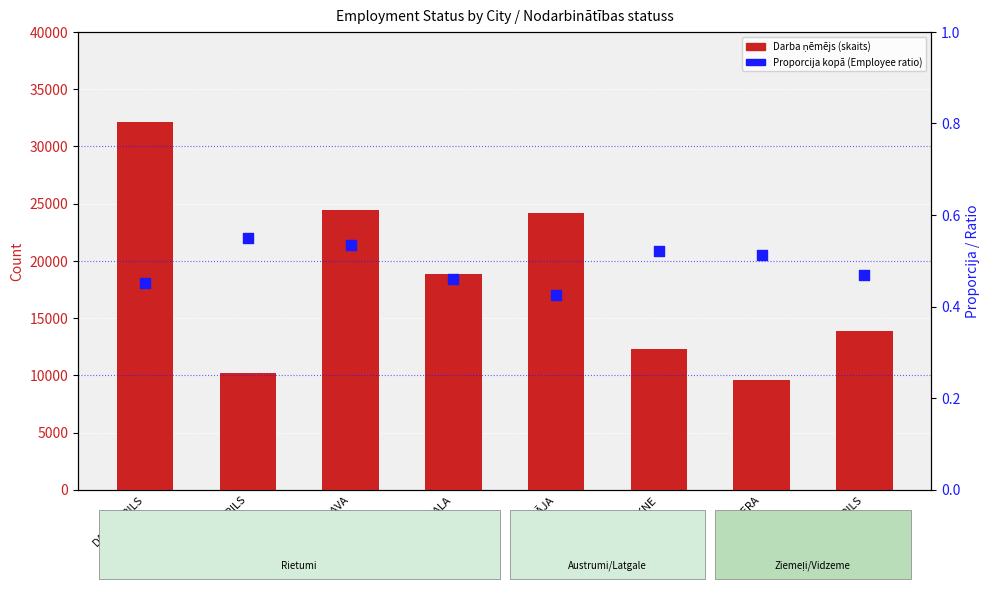

At which category is the sum across all series the highest?

DAUGAVPILS